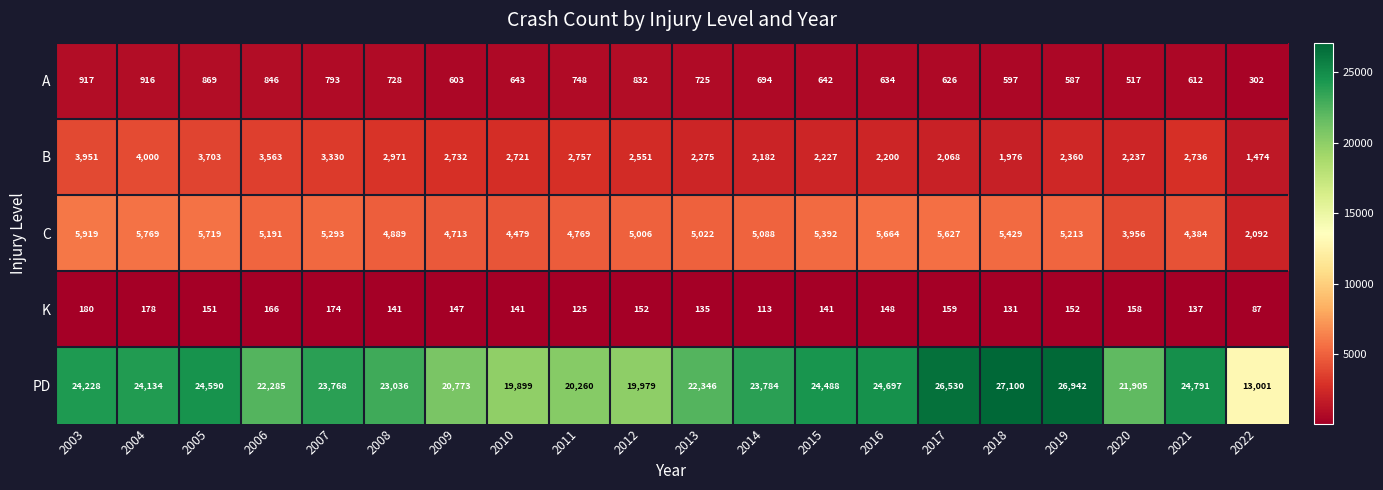

List the series in order of their peak value, lowest first.

K, A, B, C, PD